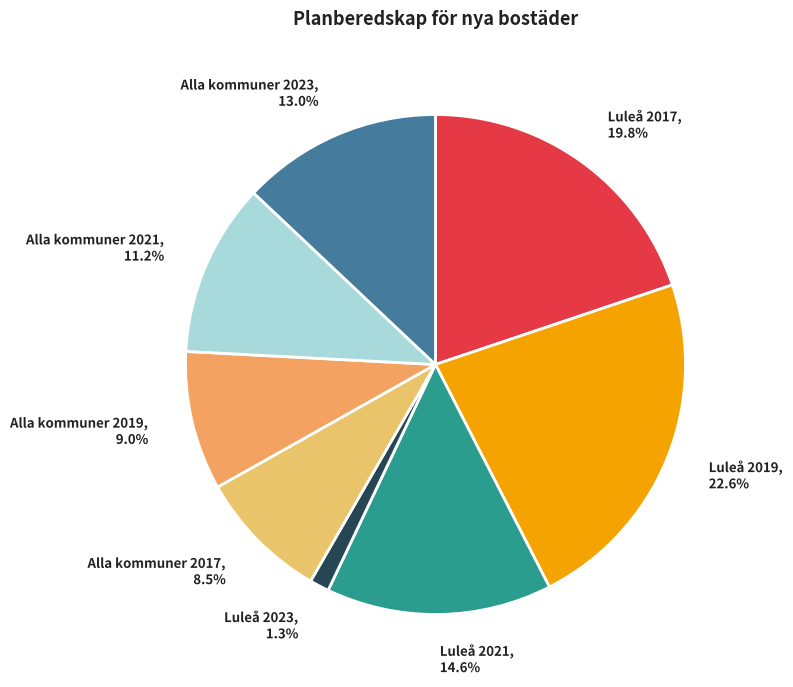

Which slice is the largest?

Luleå 2019